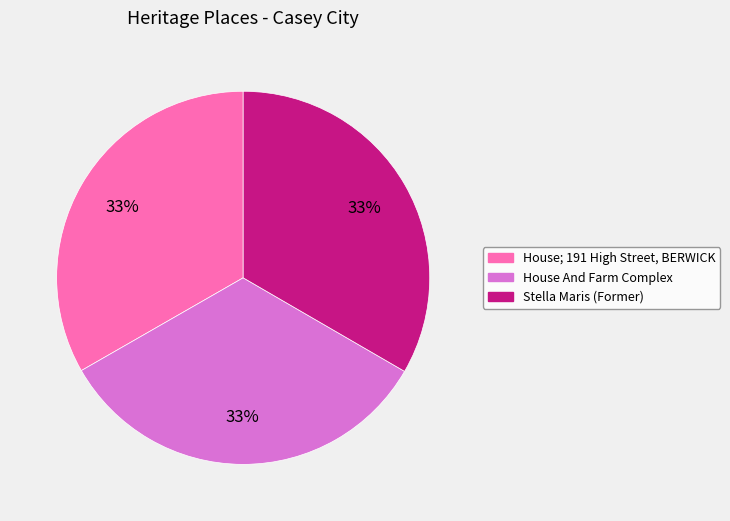

What is the ratio of the value at Stella Maris (Former) to the value at House And Farm Complex?

1.0